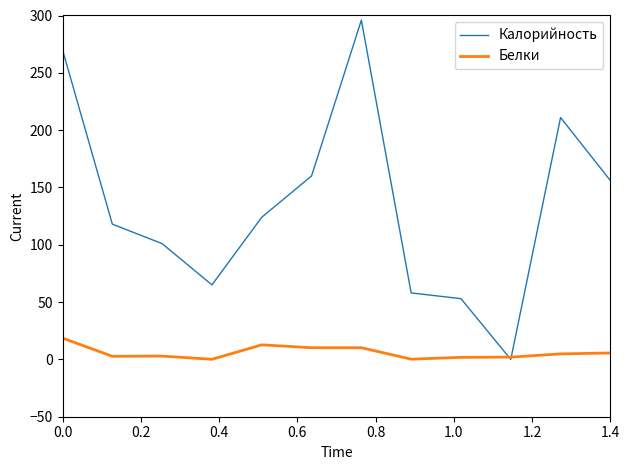

List the series in order of their peak value, highest first.

Калорийность, Белки